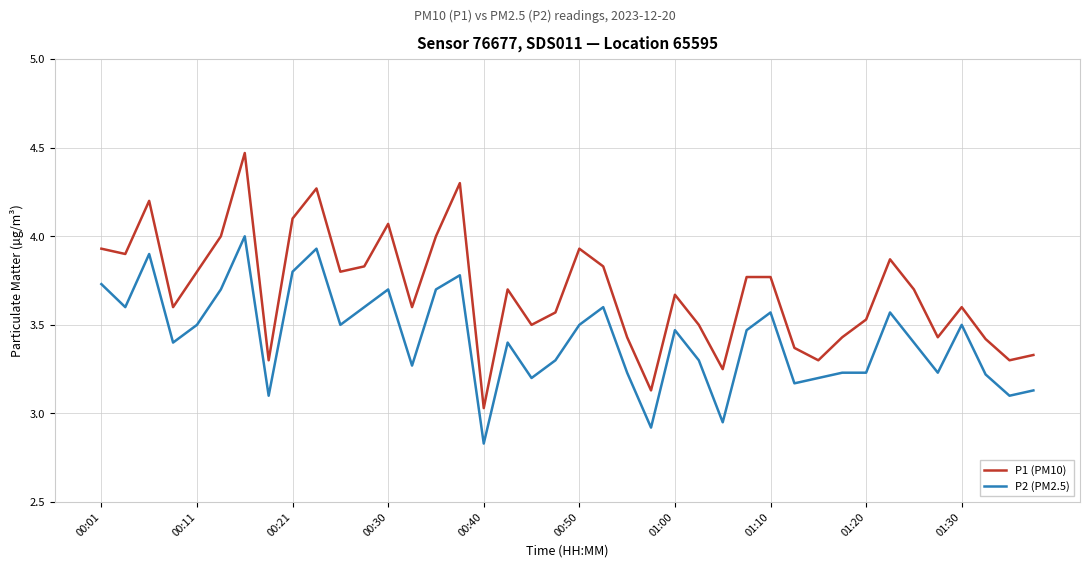

True or false: P1 (PM10) and P2 (PM2.5) intersect in this chart.

False